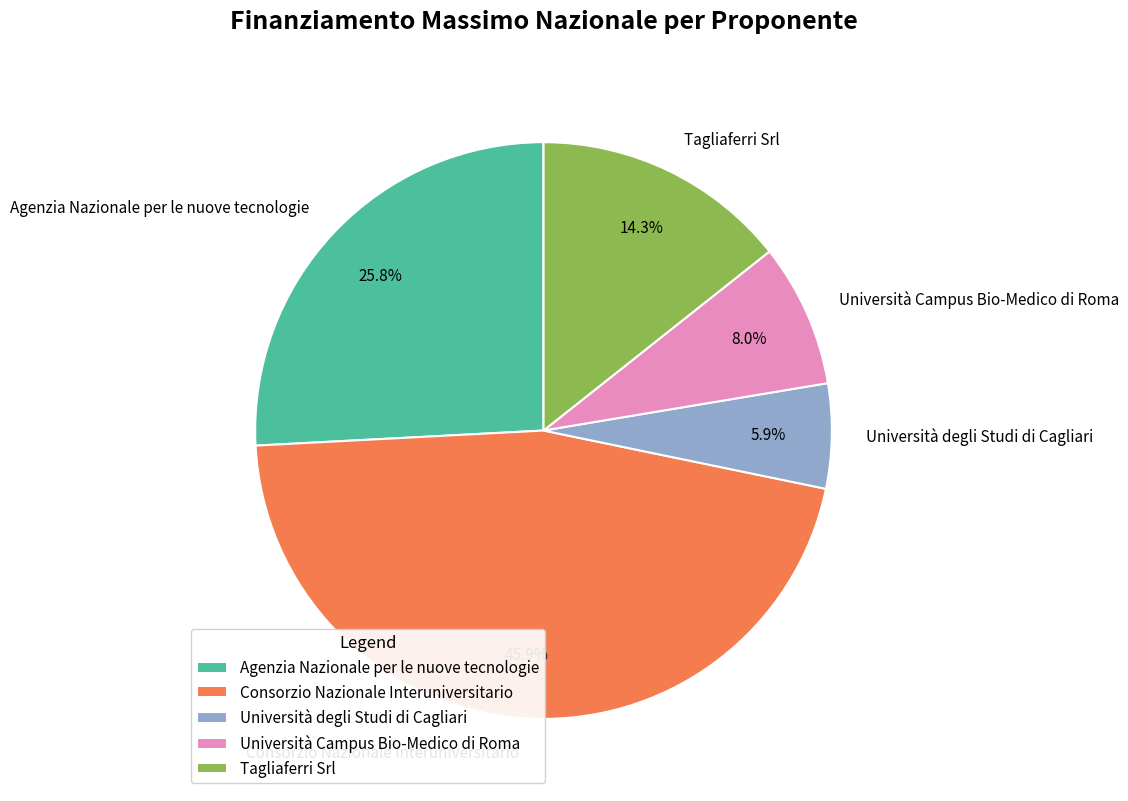

To the nearest percent, what portion does Università degli Studi di Cagliari represent?

6%